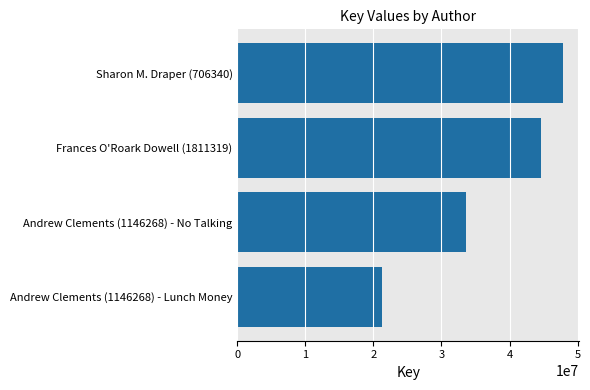

Does the chart contain stacked bars?

No